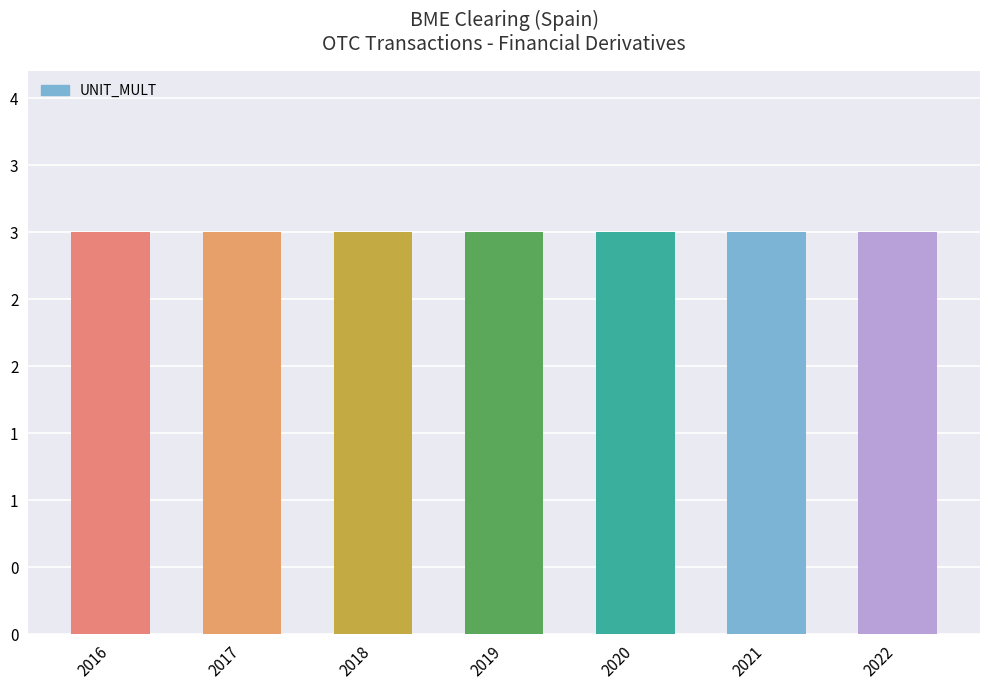

Rank the categories by OBS_VALUE value from lowest to highest.

2016, 2017, 2018, 2019, 2020, 2021, 2022